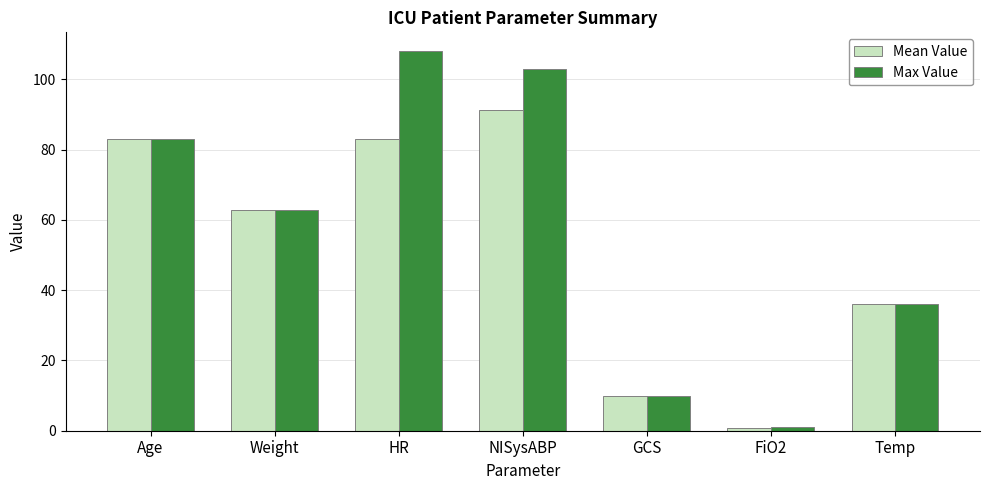

Read the Mean Value value at Age.

83.0